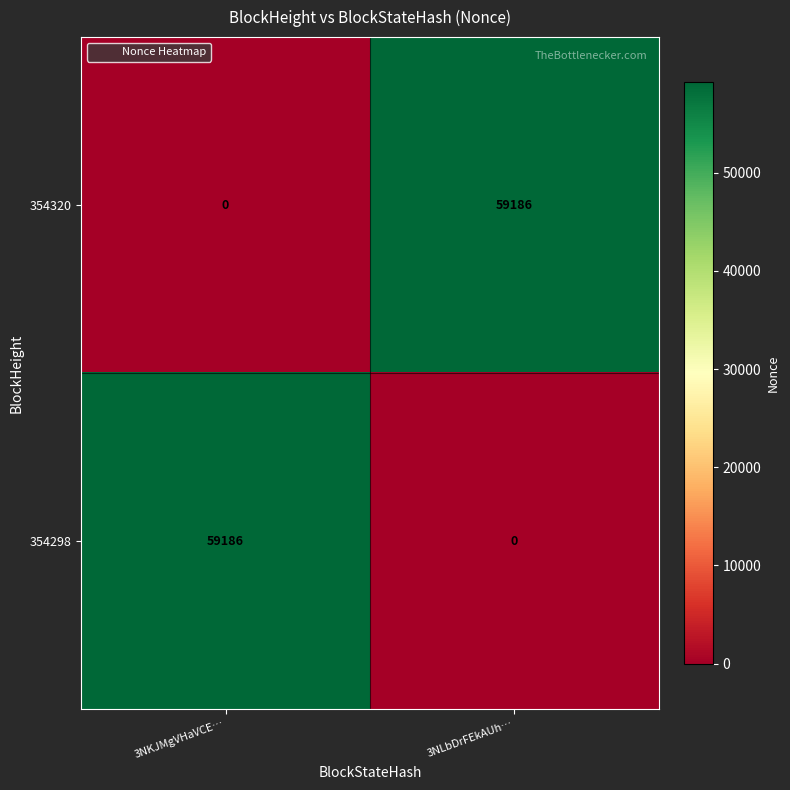

At 3NLbDrFEkAUh…, list the series in order from smallest to largest.

354298, 354320